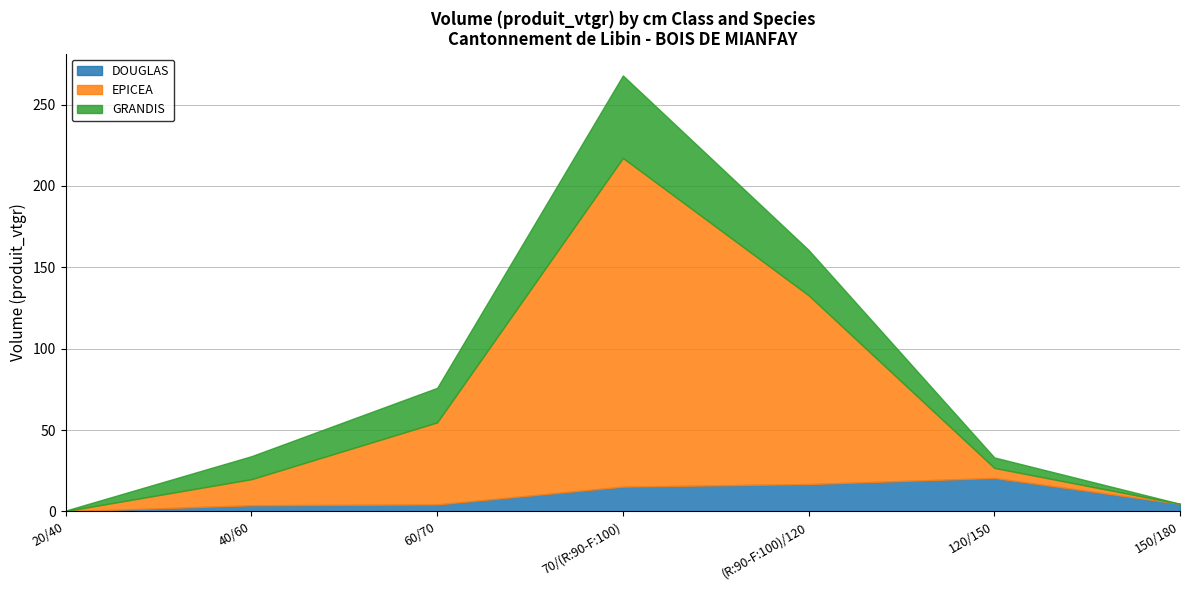

At which label does DOUGLAS reach its peak?

120/150